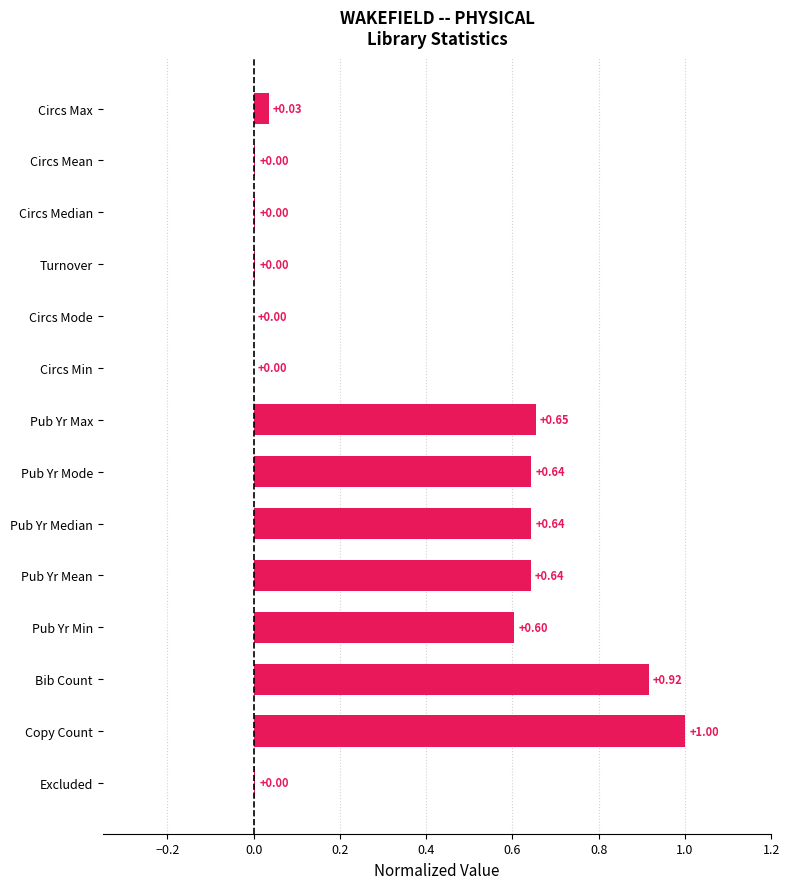

Which label corresponds to the largest value in the chart?

Copy Count